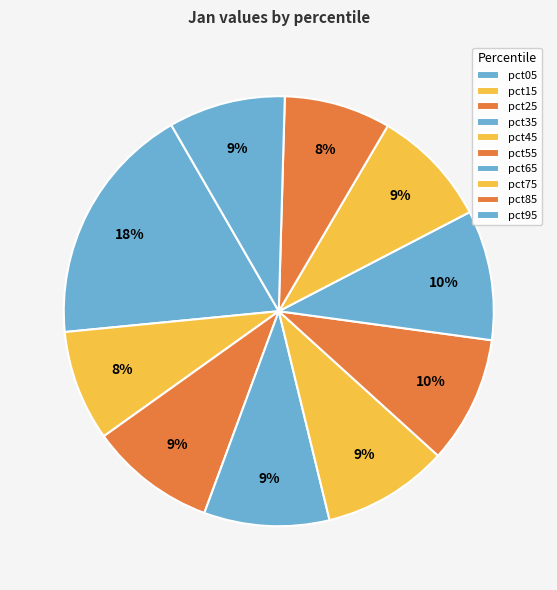

Which slice is the smallest?

pct85